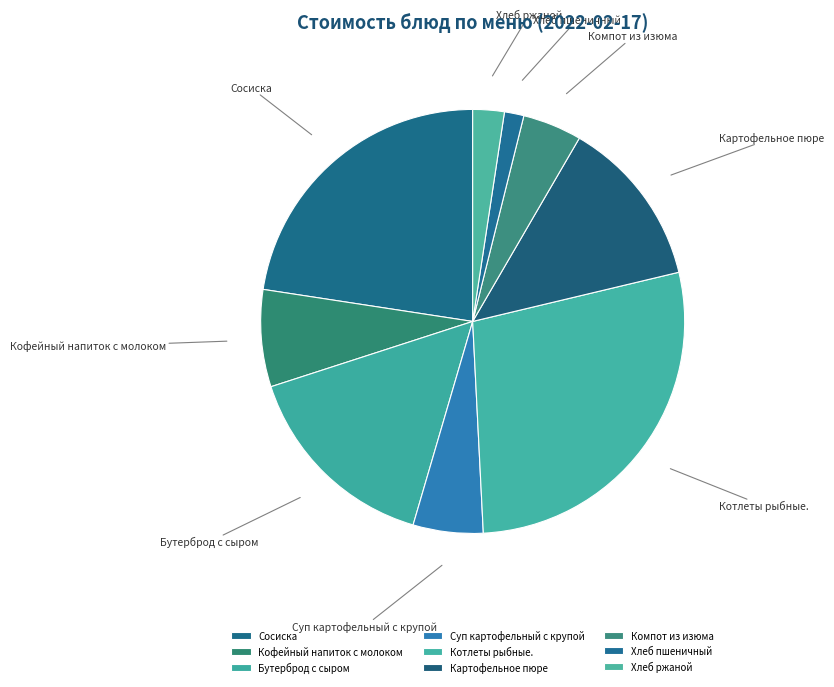

The Котлеты рыбные. slice represents 22% of the pie. True or false?

False